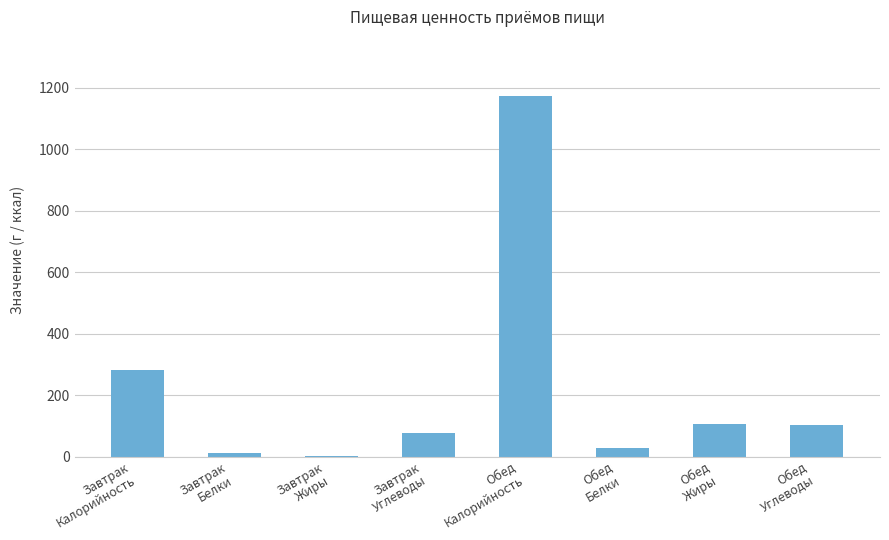

What is the average value?

222